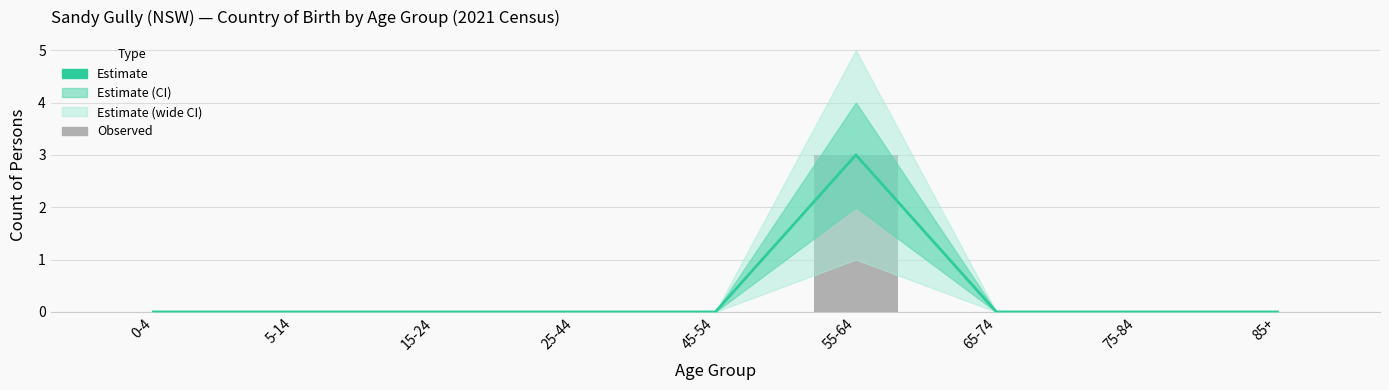

At which category does the chart reach its minimum across all series?

0-4